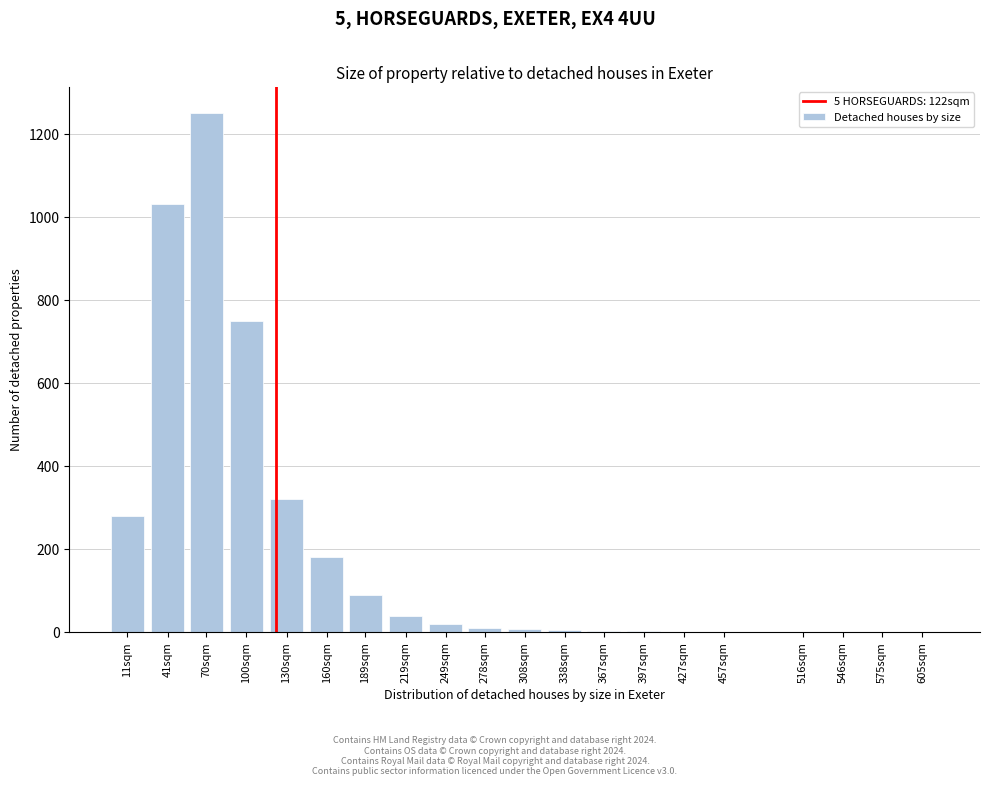

At which category does the chart reach its peak across all series?

70sqm